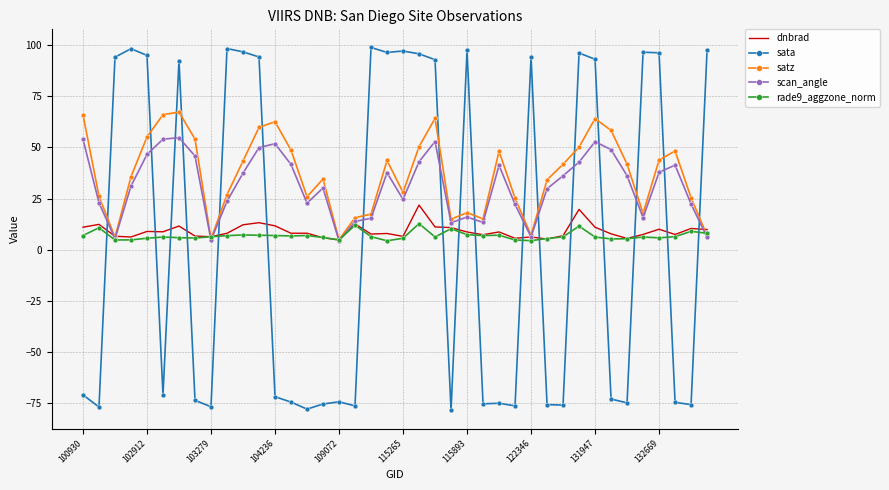

What is the smallest value displayed?

-78.4